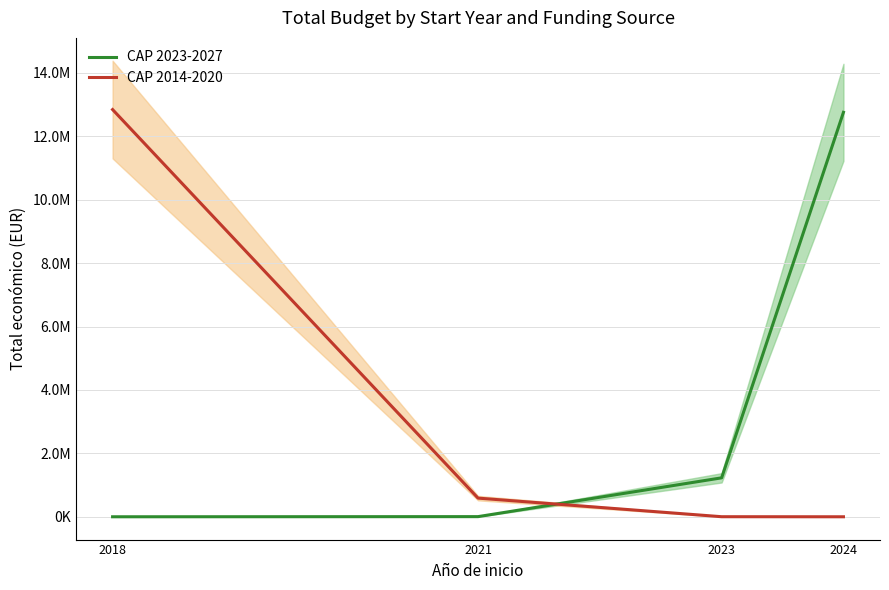

Which series has the largest range (max minus min)?

CAP 2014-2020